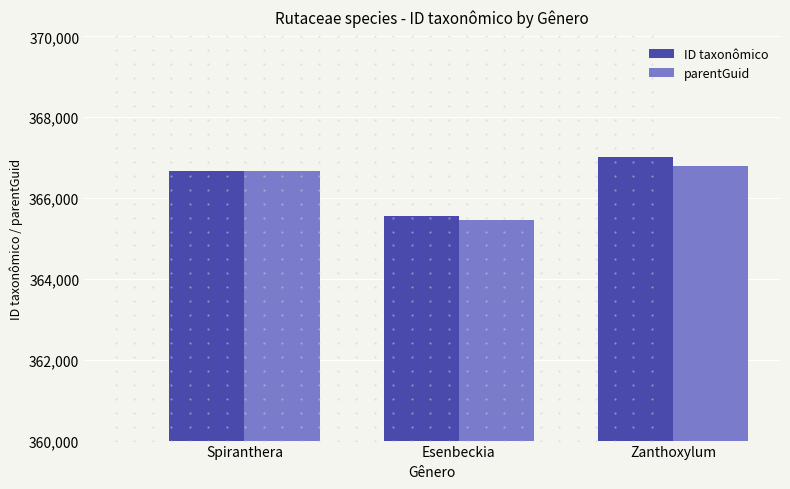

What is the lowest value of the parentGuid series?

365459